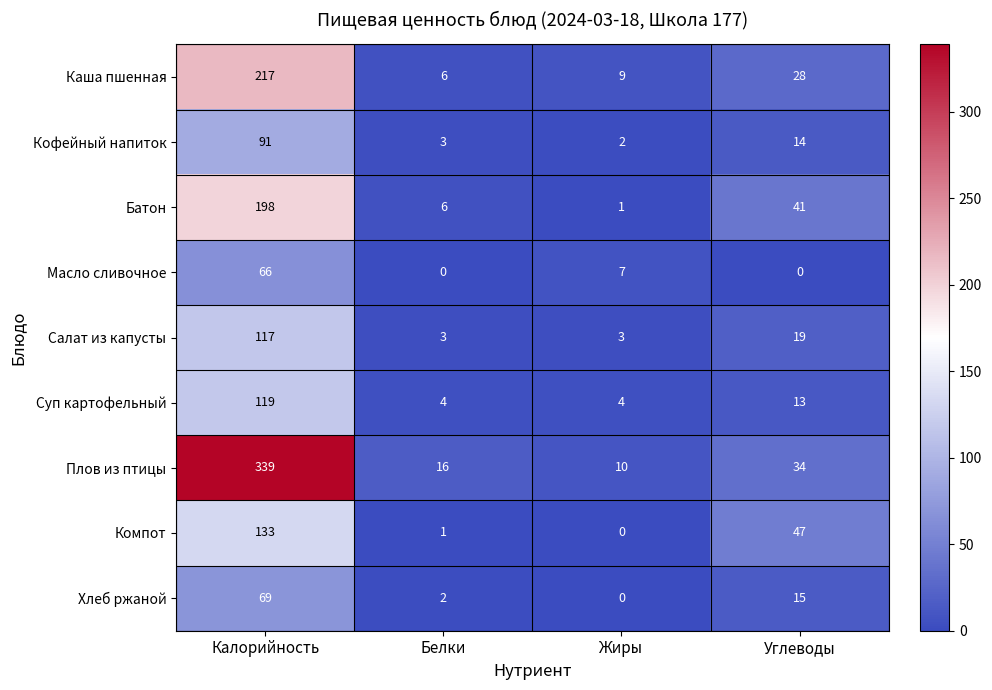

Is it true that Батон equals 1 at Жиры?

True